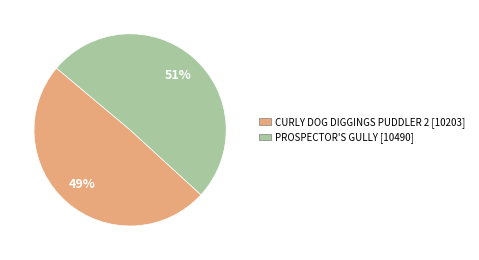

What percentage is the CURLY DOG DIGGINGS PUDDLER 2 slice, to the nearest percent?

49%